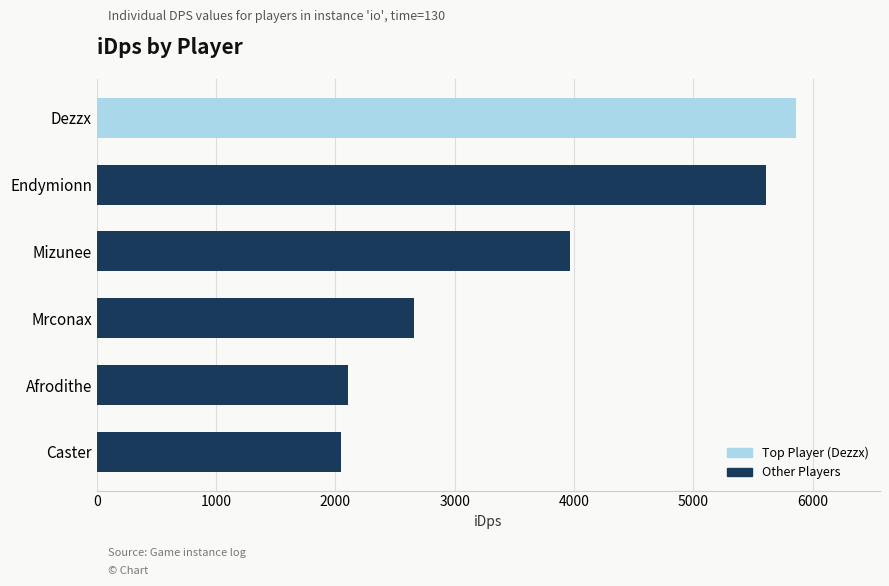

Rank the categories by value from lowest to highest.

Caster, Afrodithe, Mrconax, Mizunee, Endymionn, Dezzx